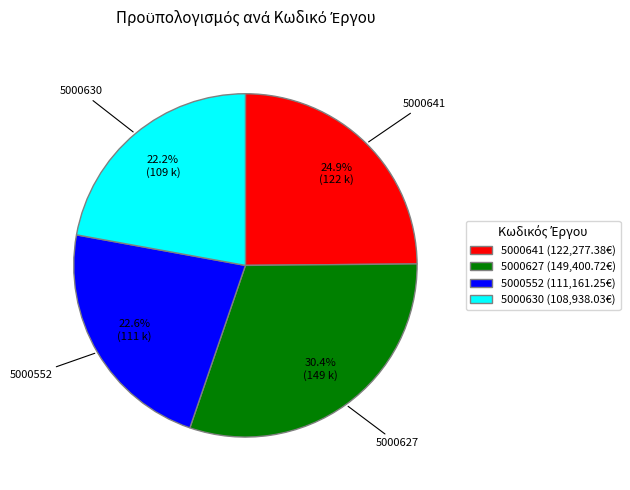

Is 5000641 the majority of the pie?

No